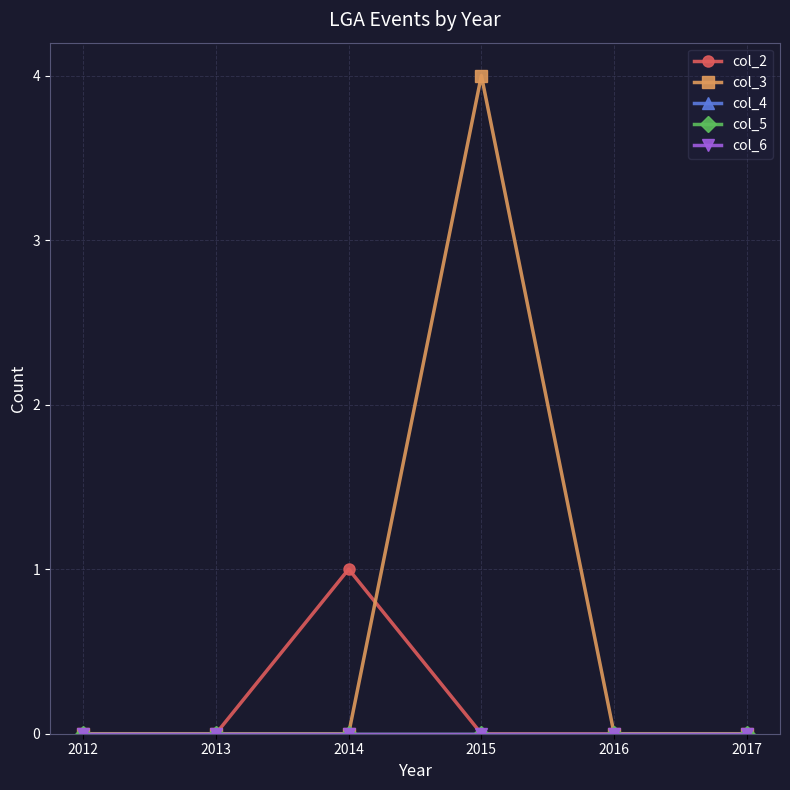

How many interior local peaks does the col_2 series have?

1